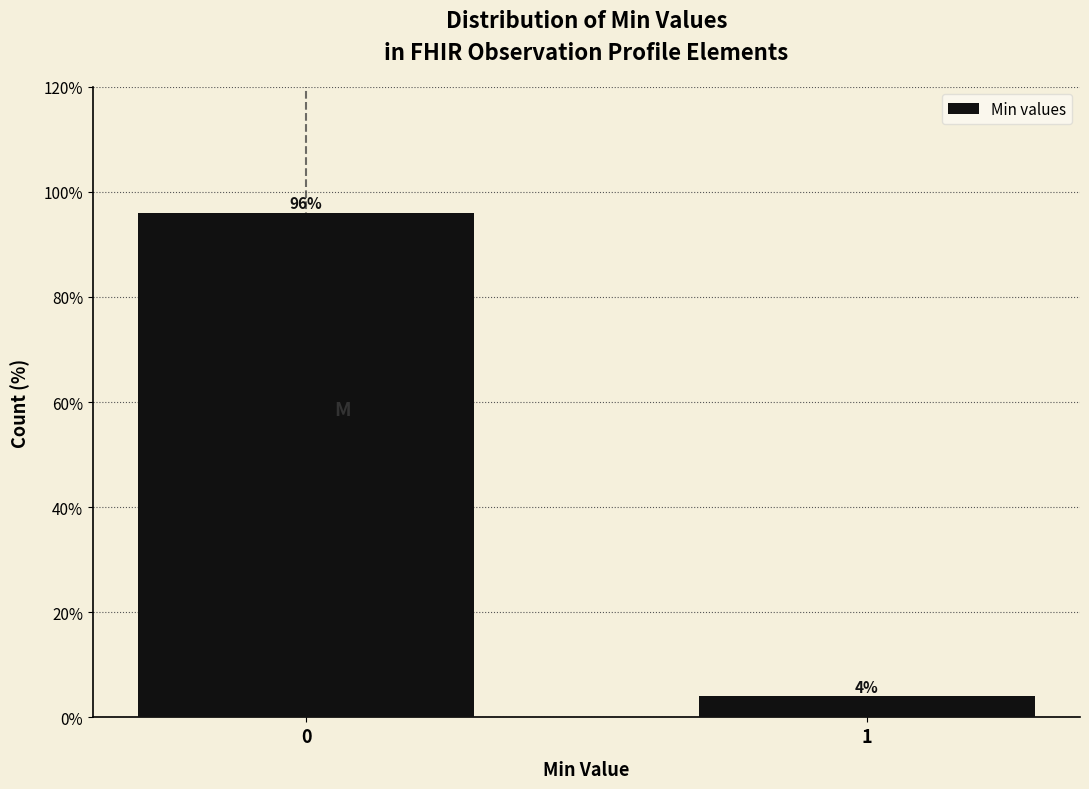

Reading left to right, extract all data points from this chart.

0=96	1=4